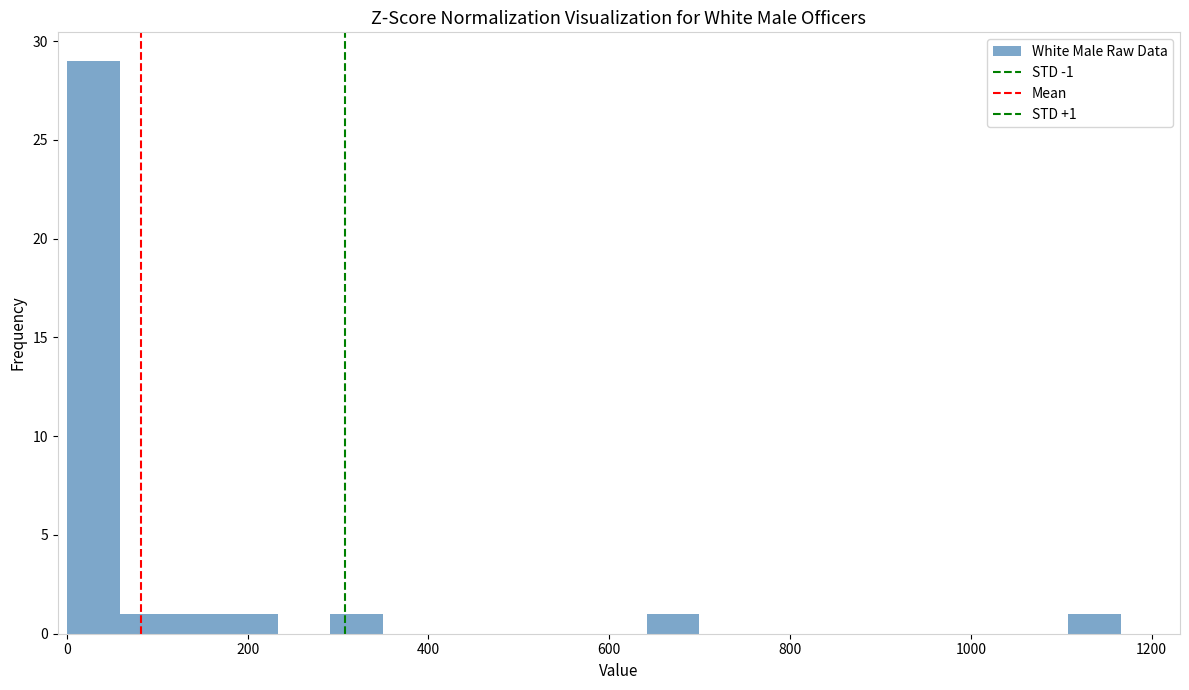

Read against the x-axis, roughly where is the centre of the tallest bar?

20